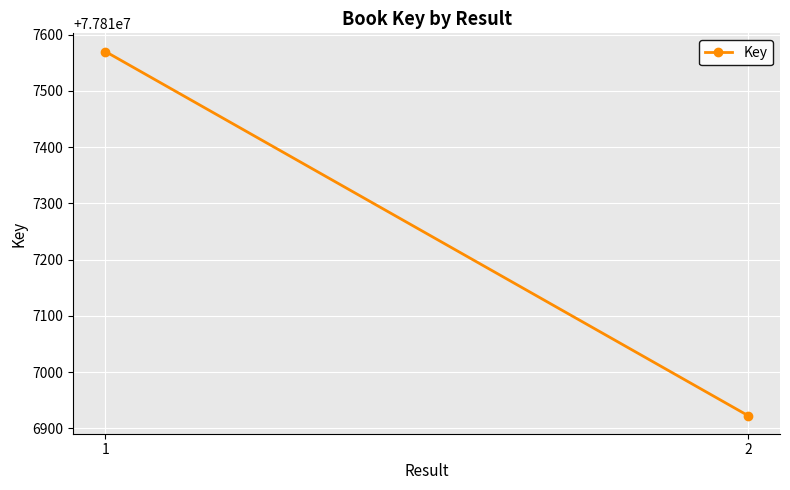

The value at 1 is 125193632. True or false?

False